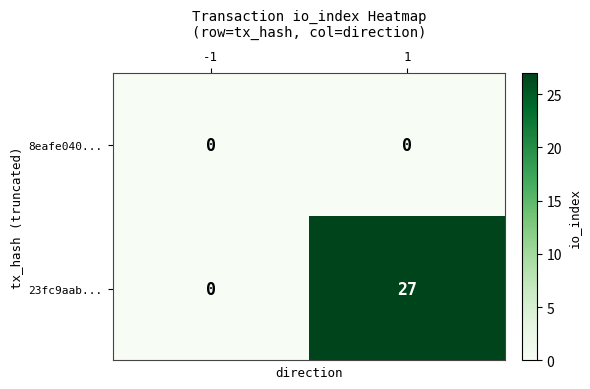

What is the approximate value of 23fc9aab... at 1, to the nearest 10?

30